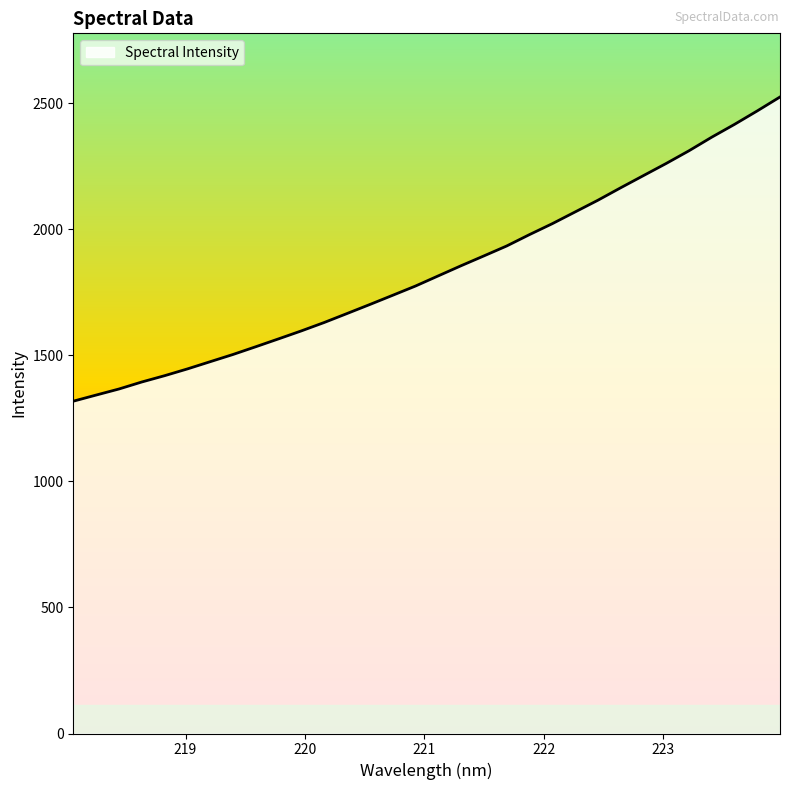

What is the label of the 18th point from the left?

221.3083